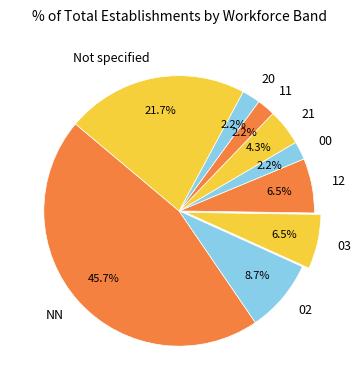

Is the sum of 12 and 00 greater than half?

No